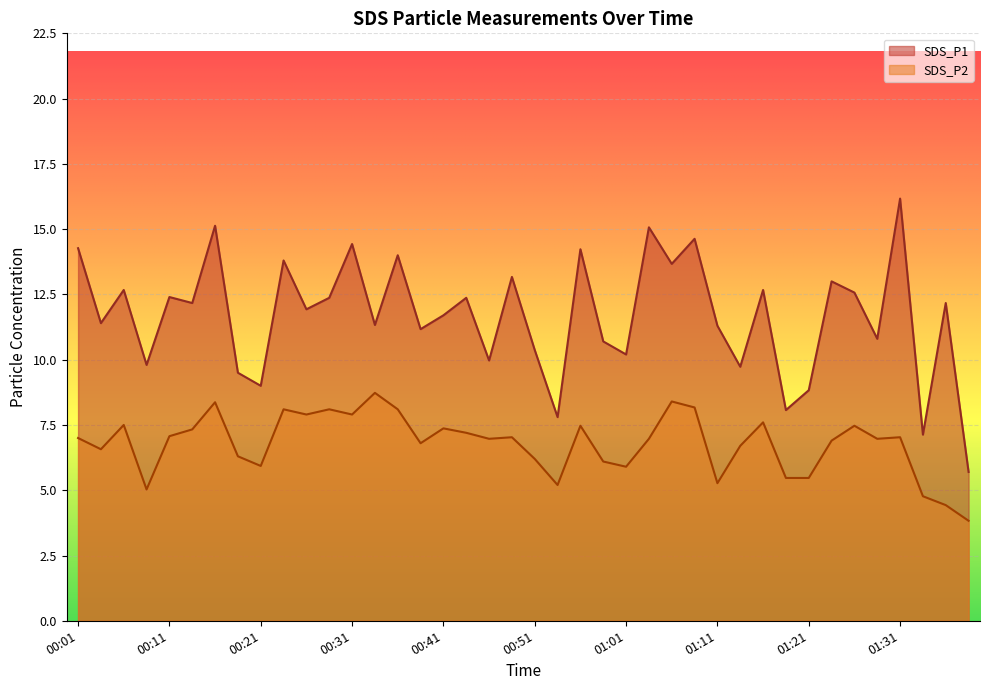

Does the chart display data point markers on the line(s)?

No